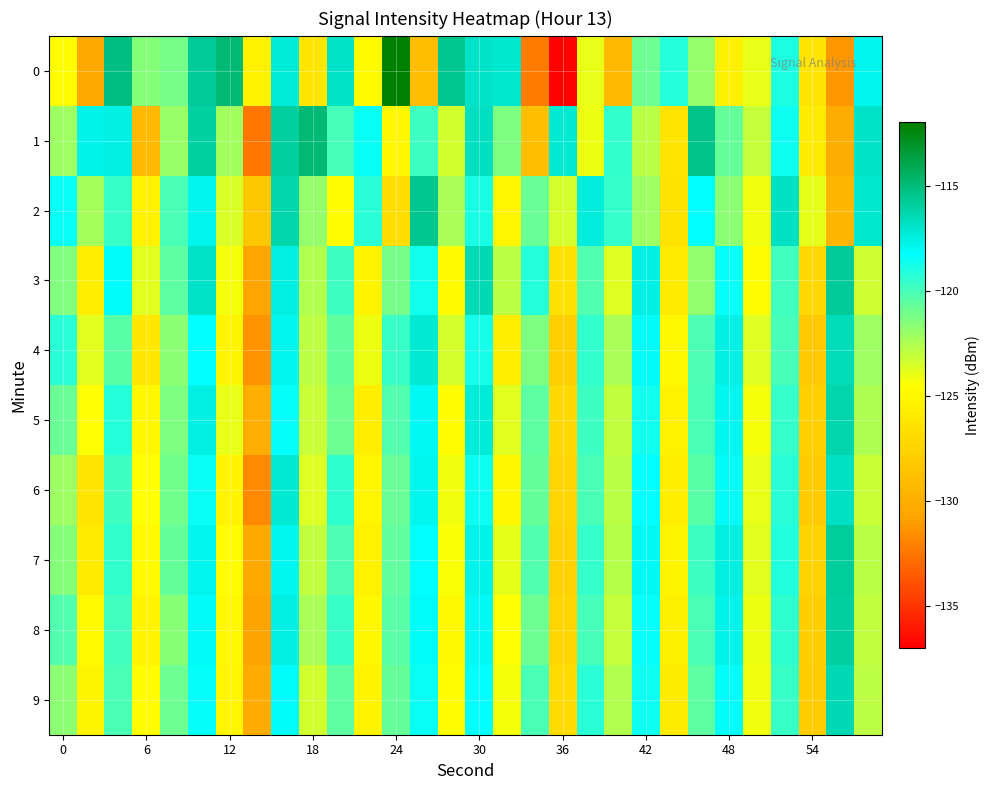

Rank the series by their maximum value, from highest to lowest.

0, 1, 2, 3, 7, 8, 5, 9, 4, 6